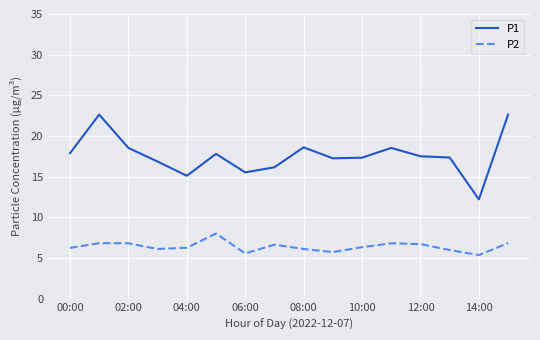

Rank the series by their maximum value, from lowest to highest.

P2, P1